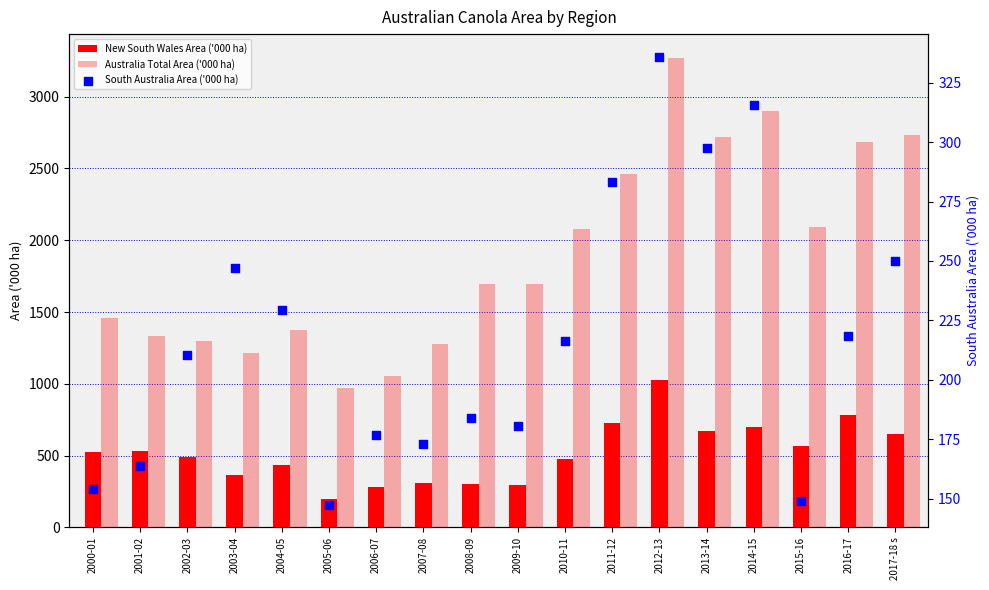

What are all the series names shown in the legend?

New South Wales Area ('000 ha), Australia Total Area ('000 ha), South Australia Area ('000 ha)